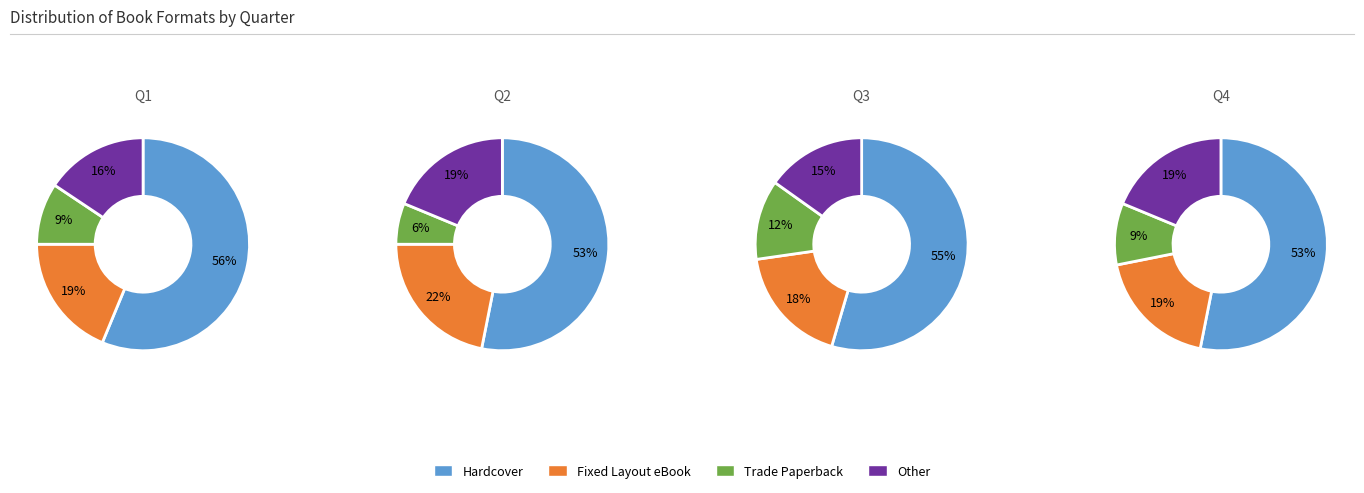

How many slices are in this pie chart?

4